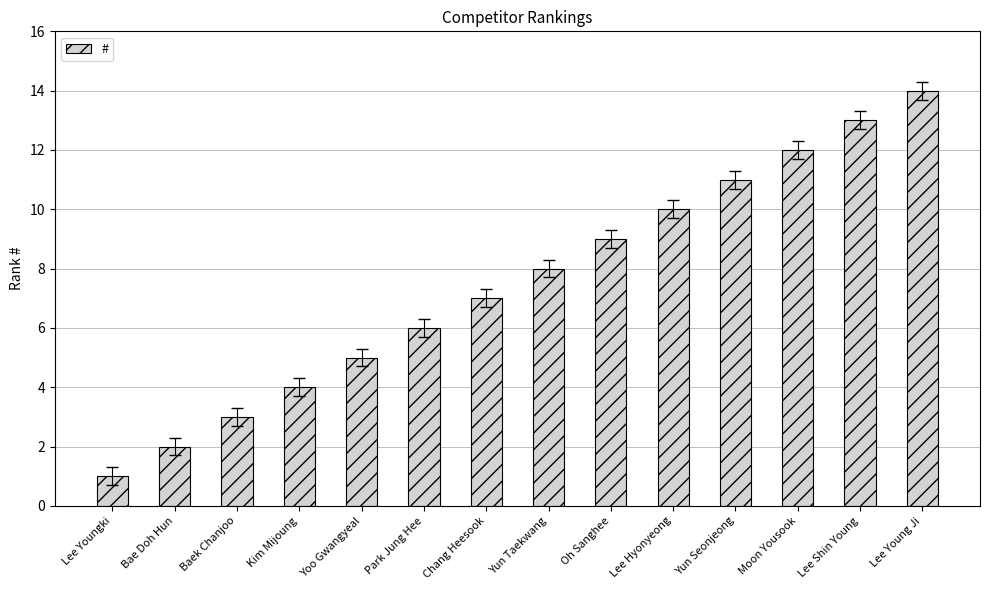

What is the change in value from Yun Seonjeong to Moon Yousook?

+1